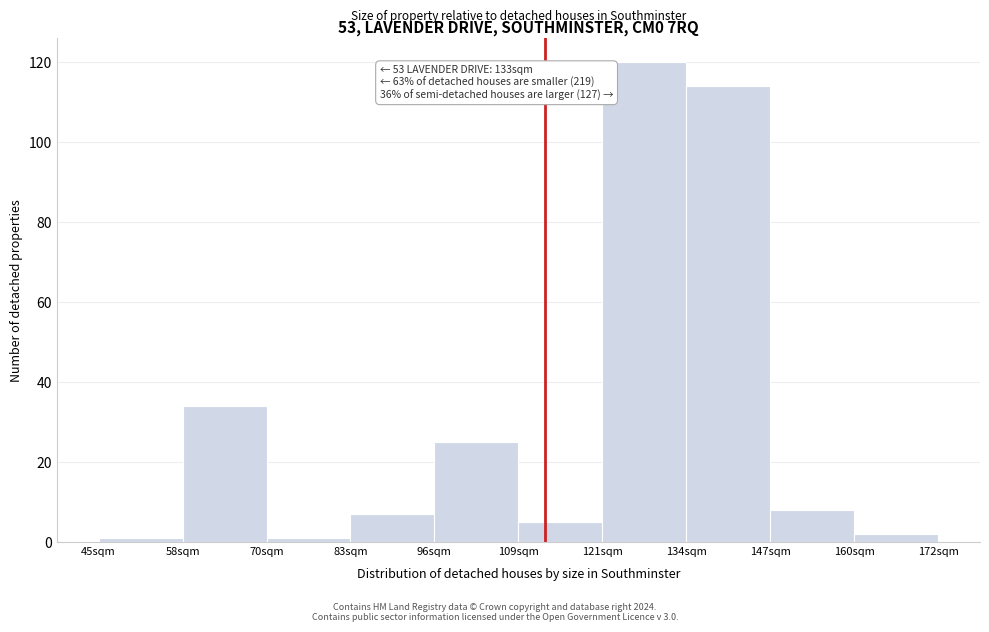

Reading left to right, extract all data points from this chart.

1	34	1	7	25	5	120	114	8	2